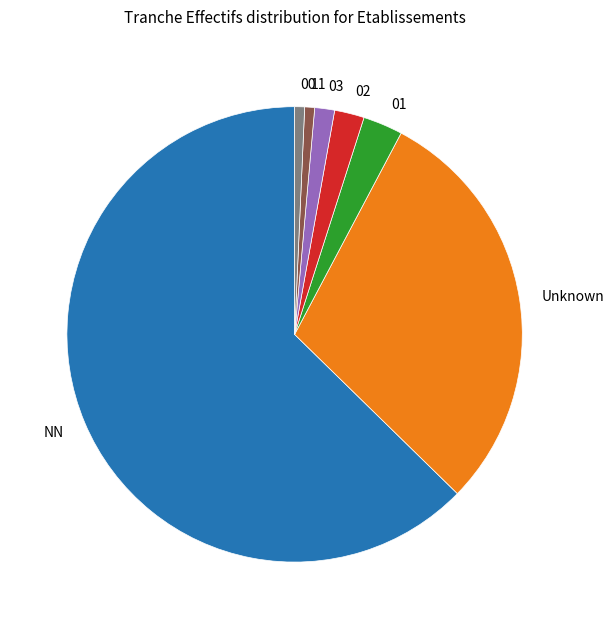

Which has a higher value, 11 or 02?

02